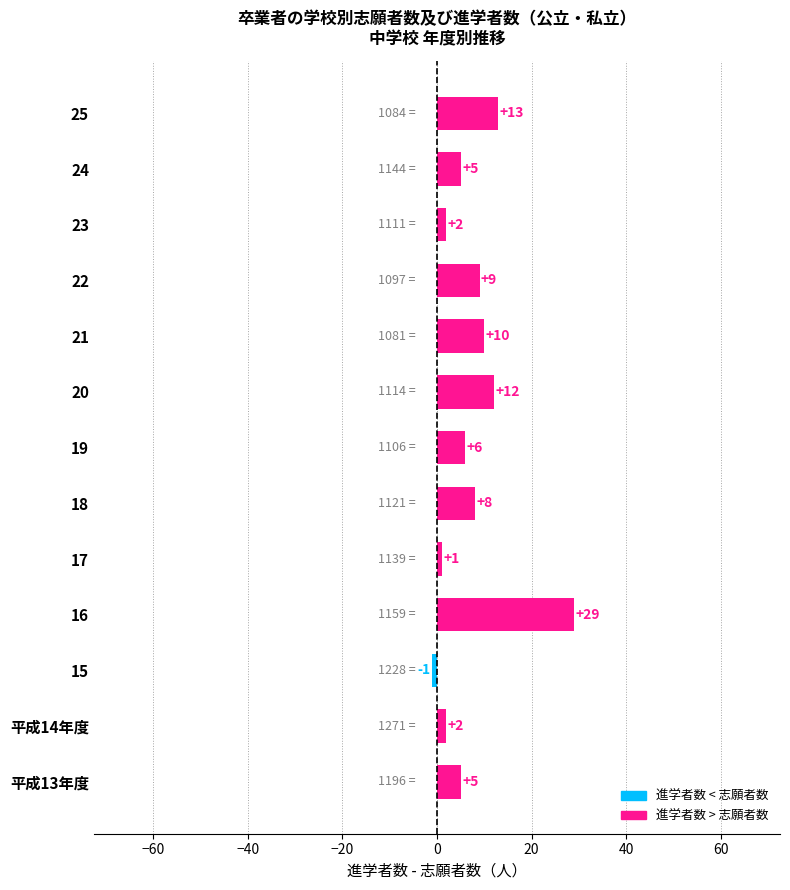

Reading bottom to top, list all the values displayed in this chart.

5	2	-1	29	1	8	6	12	10	9	2	5	13